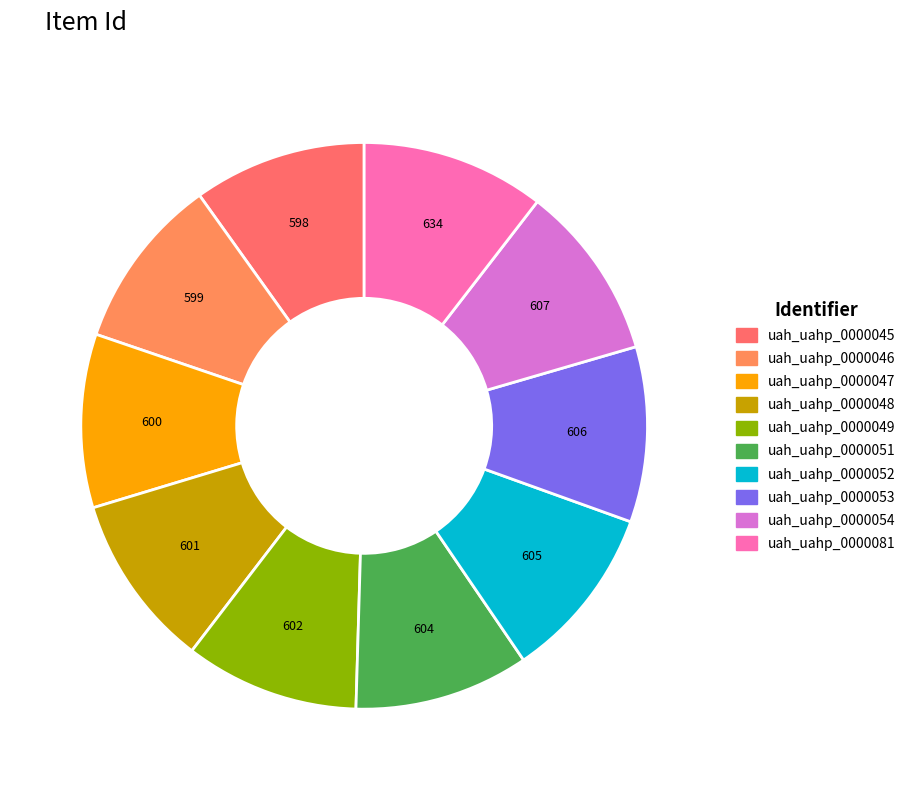

Is uah_uahp_0000046 the majority of the pie?

No